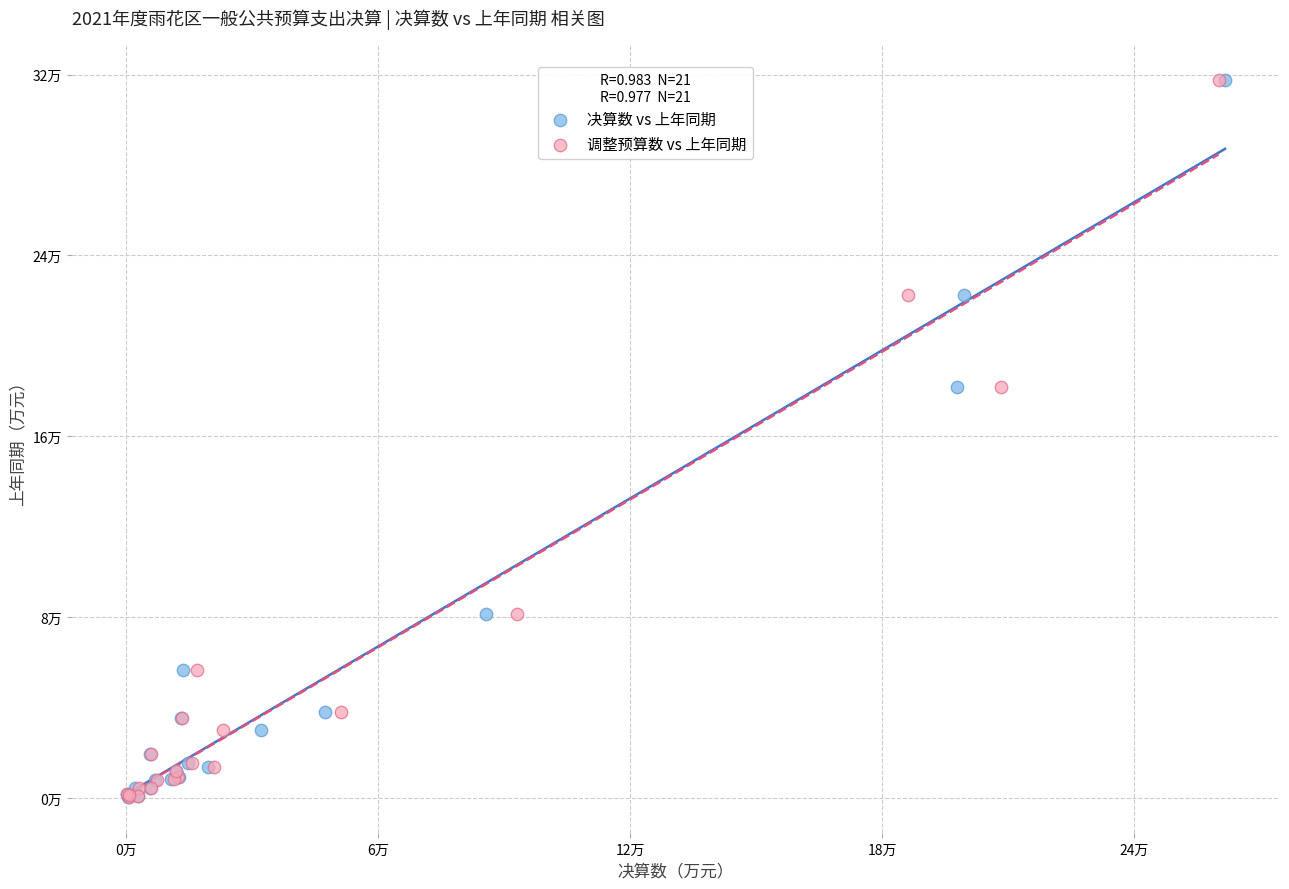

What are all the series names shown in the legend?

决算数 vs 上年同期, 调整预算数 vs 上年同期